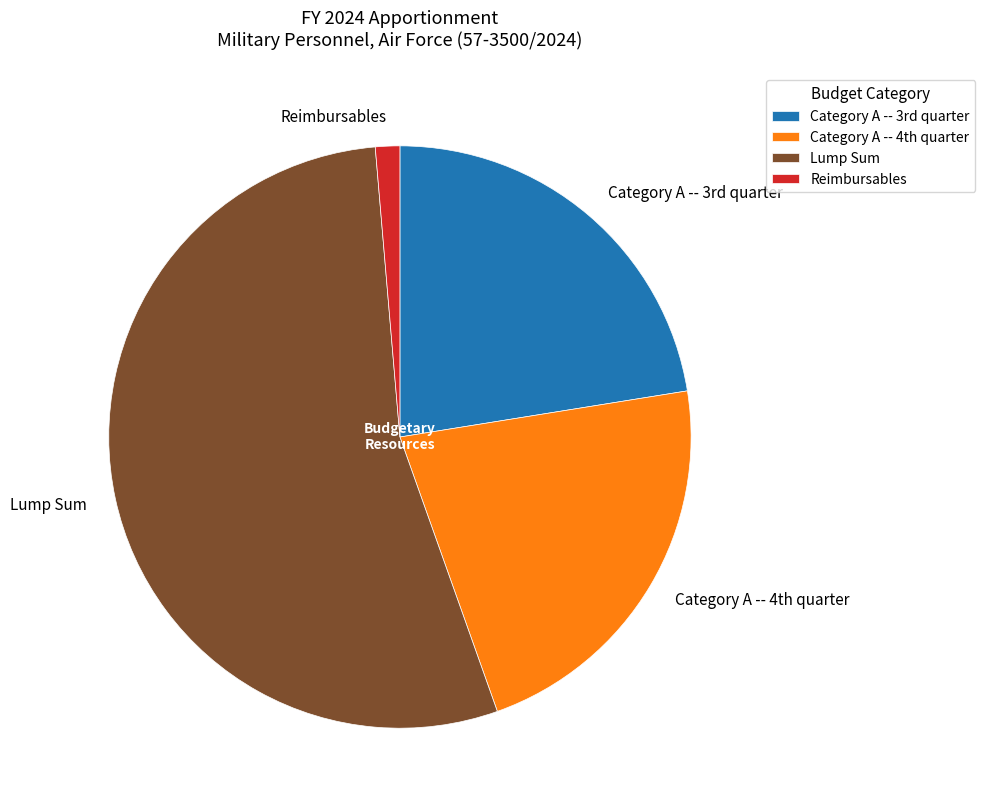

How many slices are in this pie chart?

4